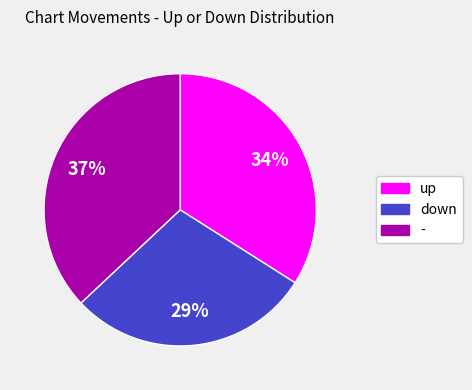

Does - represent more than half of the total?

No